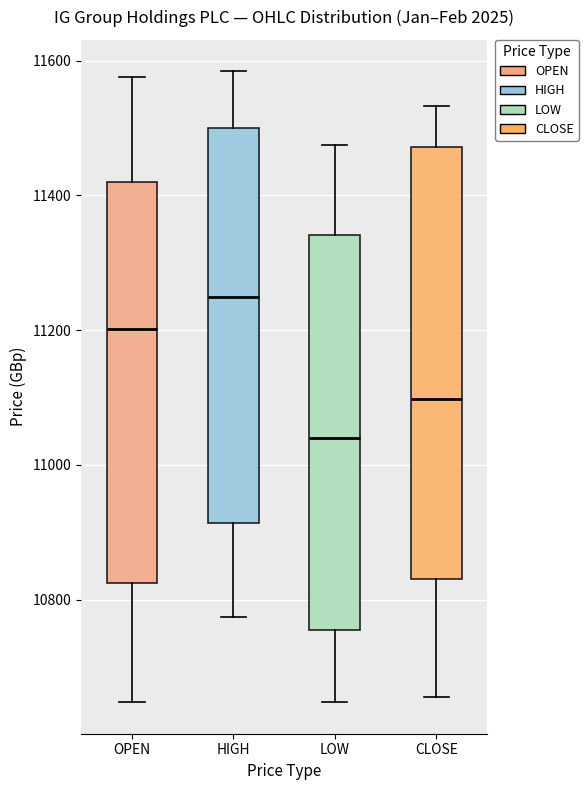

Reading left to right, transcribe this box plot: for each box, give where its median line is, the range the box spans, and where its two whiskers end, as read against the y-axis. The values are not printed on the chart, so give them approximately, as read against the axis.

OPEN: median 11200, box 10820 to 11420, whiskers 10640 to 11580
HIGH: median 11240, box 10920 to 11500, whiskers 10780 to 11580
LOW: median 11040, box 10760 to 11340, whiskers 10640 to 11480
CLOSE: median 11100, box 10840 to 11480, whiskers 10660 to 11540